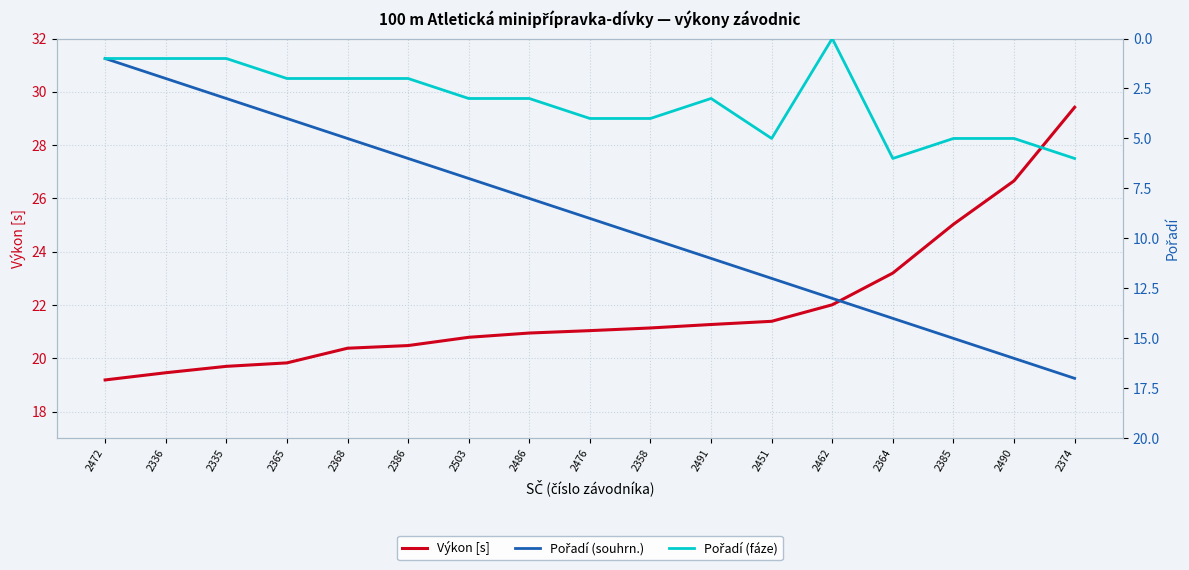

Read the Pořadí (fáze) value at 2486.

3.0